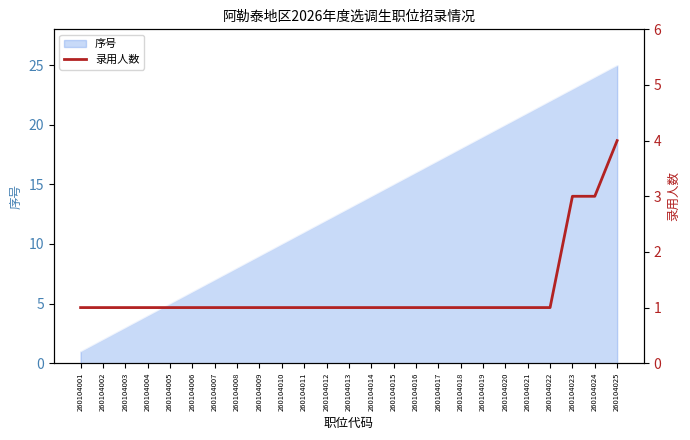

Reading right to left, transcribe all the data shown in this chart.

260104025=4	260104024=3	260104023=3	260104022=1	260104021=1	260104020=1	260104019=1	260104018=1	260104017=1	260104016=1	260104015=1	260104014=1	260104013=1	260104012=1	260104011=1	260104010=1	260104009=1	260104008=1	260104007=1	260104006=1	260104005=1	260104004=1	260104003=1	260104002=1	260104001=1